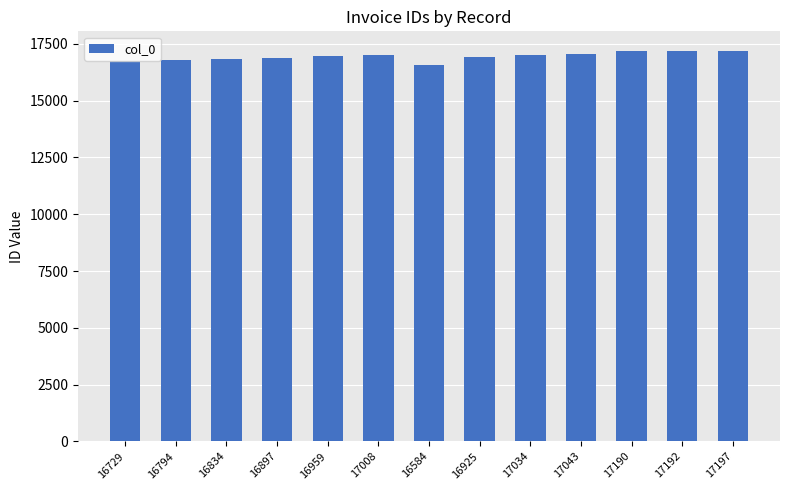

The chart shows a value of 17192 at 17192. True or false?

True